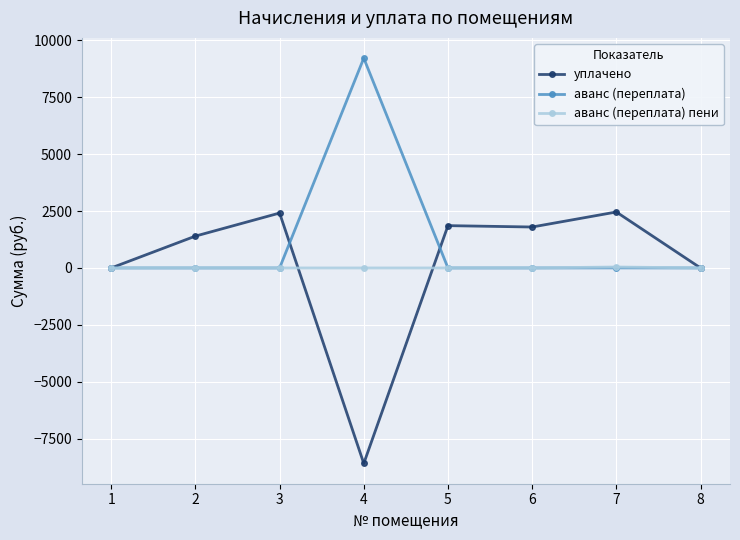

List the series in order of their peak value, highest first.

аванс (переплата), уплачено, аванс (переплата) пени